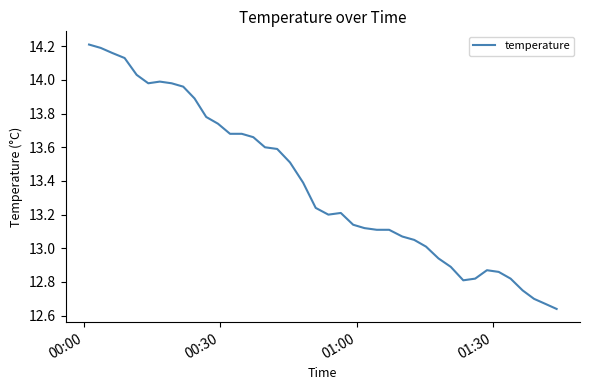

At which category does the chart reach its peak across all series?

00:00